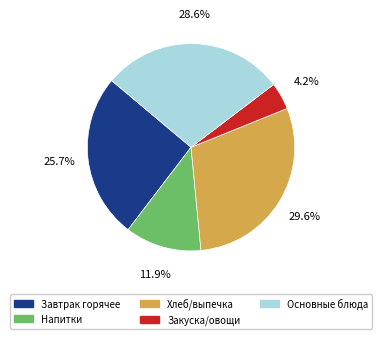

Is there a majority slice in this chart?

No